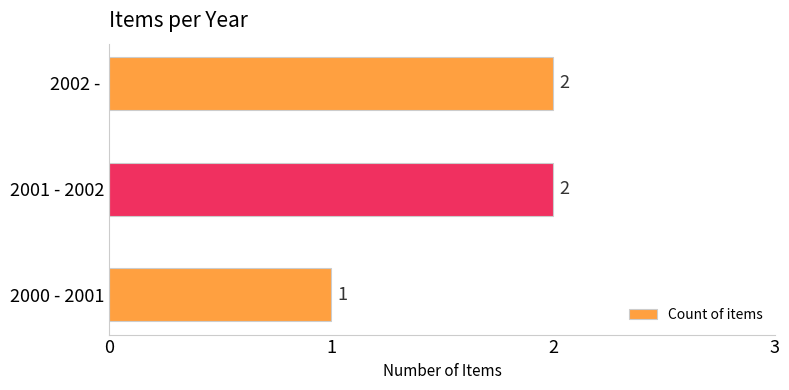

Reading bottom to top, what are all the values shown in this chart?

1	2	2